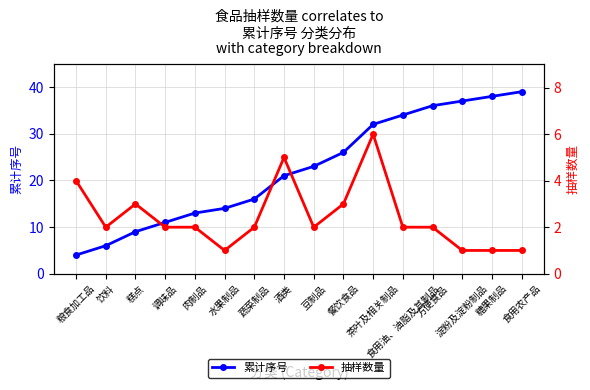

At how many categories does at least one series exceed 3?

16